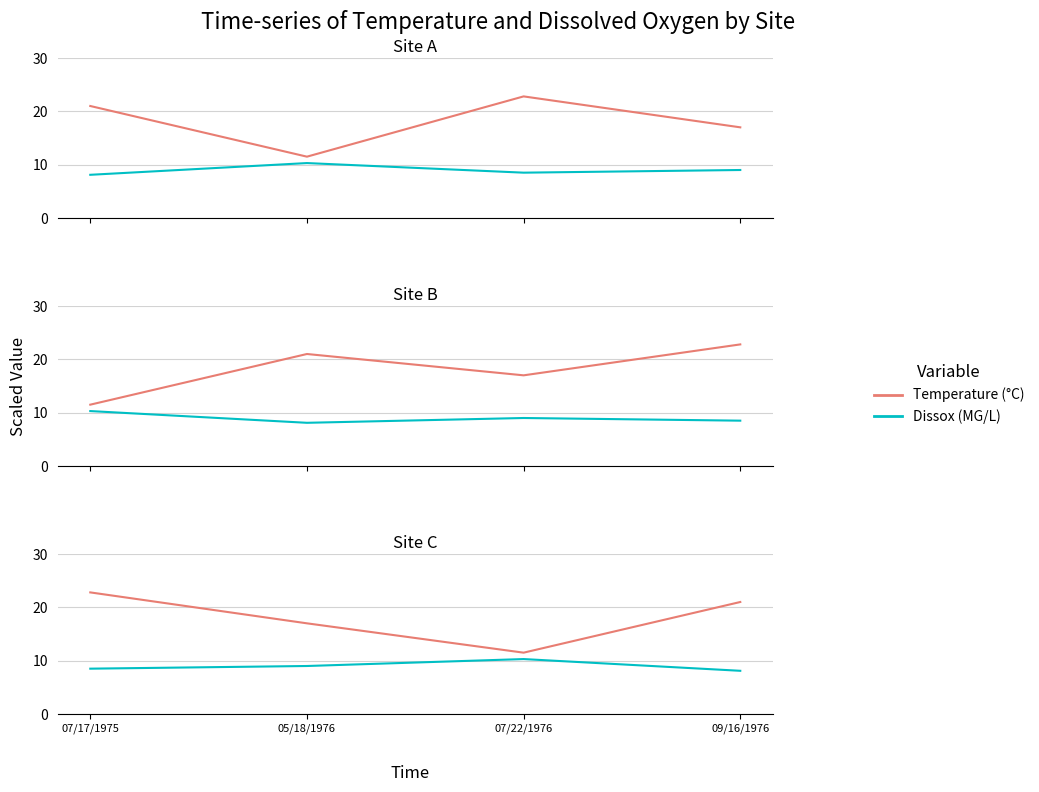

What is the average value of the Temperature (°C) series?

18.1